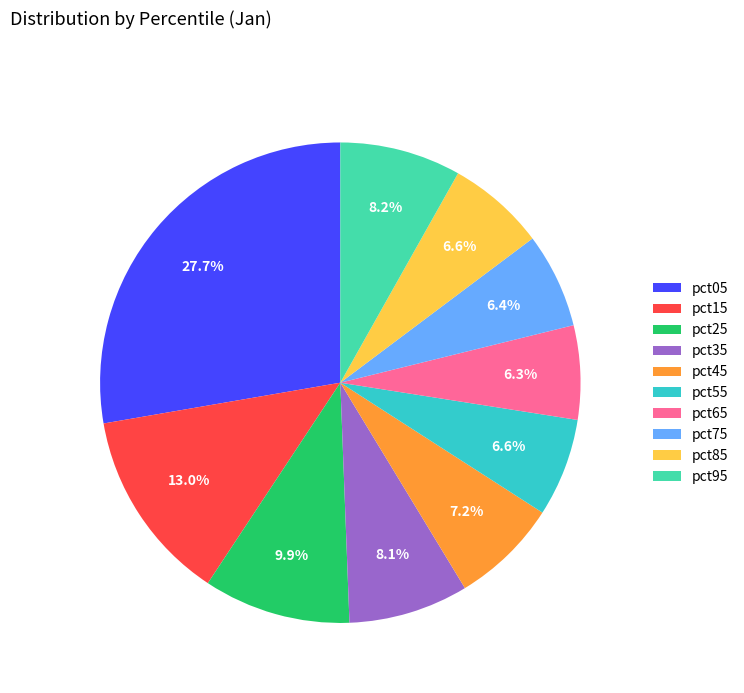

How many segments does this pie chart have?

10